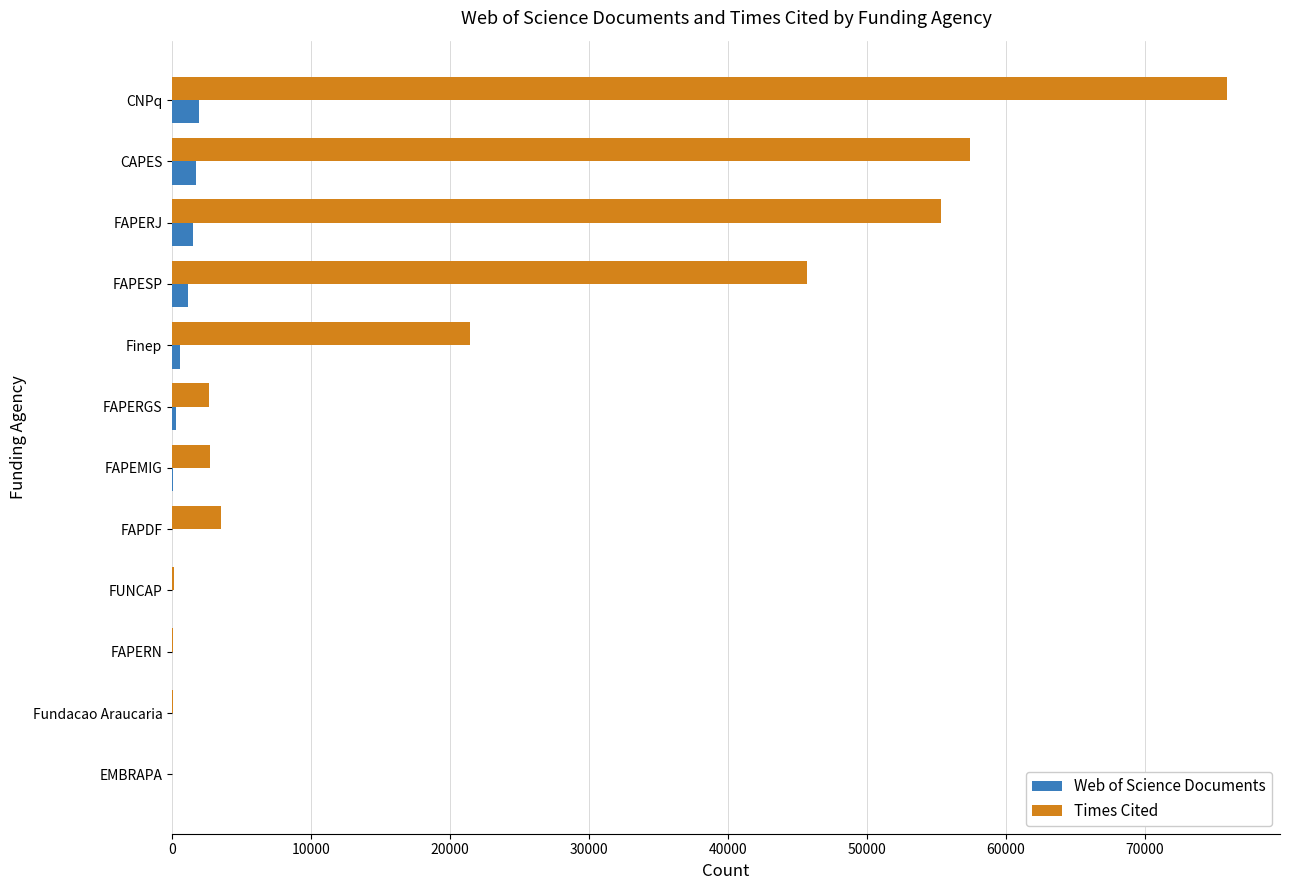

What is the maximum value shown in the chart?

75921